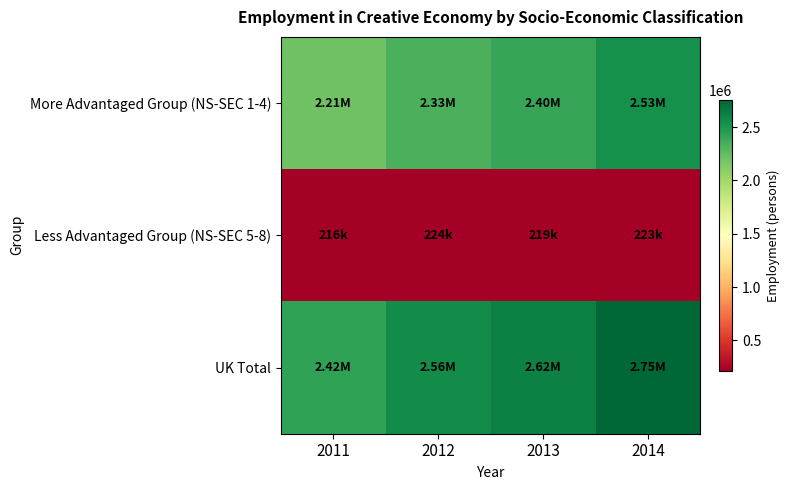

At how many categories does at least one series exceed 1427589?

4